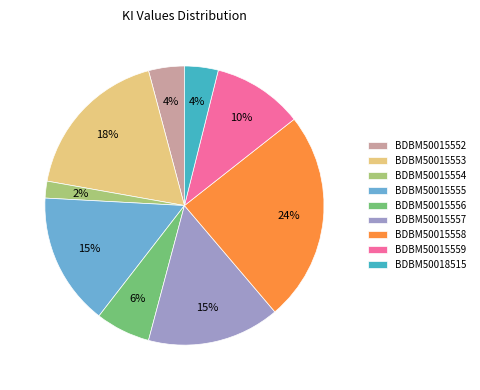

Does any single category account for the majority?

No